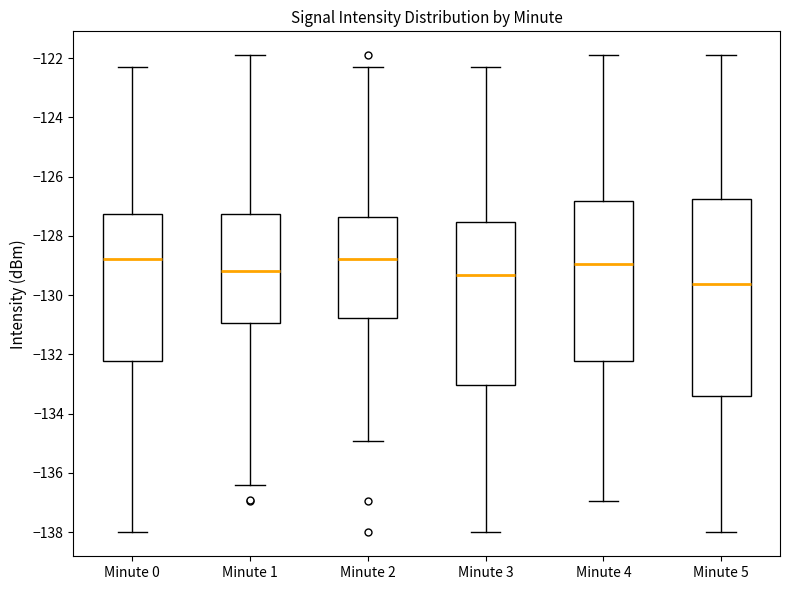

Reading left to right, read every box against the y-axis: the position of its median line, the range the box covers, and the ends of its whiskers. The values are not printed on the chart, so give them approximately, as read against the axis.

Minute 0: median -128.8, box -132.2 to -127.2, whiskers -138.0 to -122.4
Minute 1: median -129.2, box -131.0 to -127.2, whiskers -136.4 to -122.0
Minute 2: median -128.8, box -130.8 to -127.4, whiskers -135.0 to -122.4
Minute 3: median -129.4, box -133.0 to -127.6, whiskers -138.0 to -122.4
Minute 4: median -129.0, box -132.2 to -126.8, whiskers -137.0 to -122.0
Minute 5: median -129.6, box -133.4 to -126.8, whiskers -138.0 to -122.0